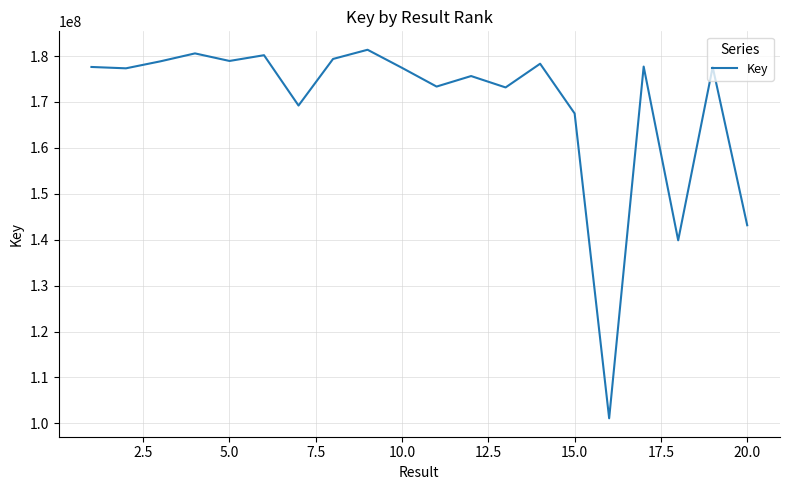

What is the smallest value displayed?

101104322